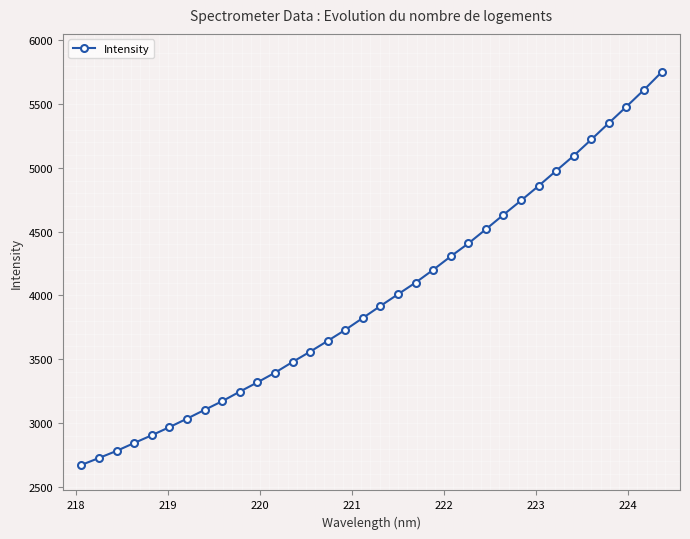

How many data points are less than 3917?

17